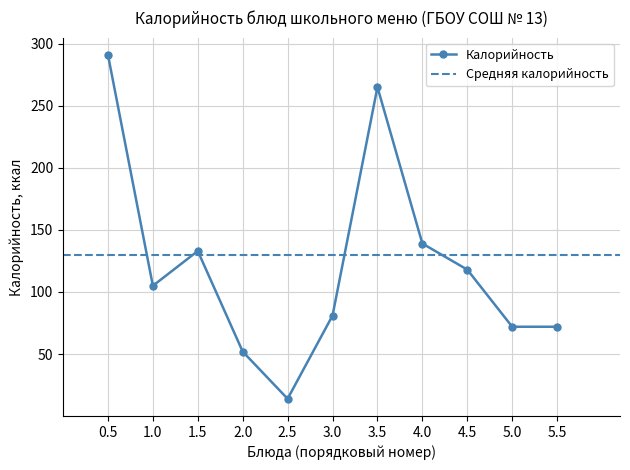

At which category does Калорийность reach its first local valley?

1.0